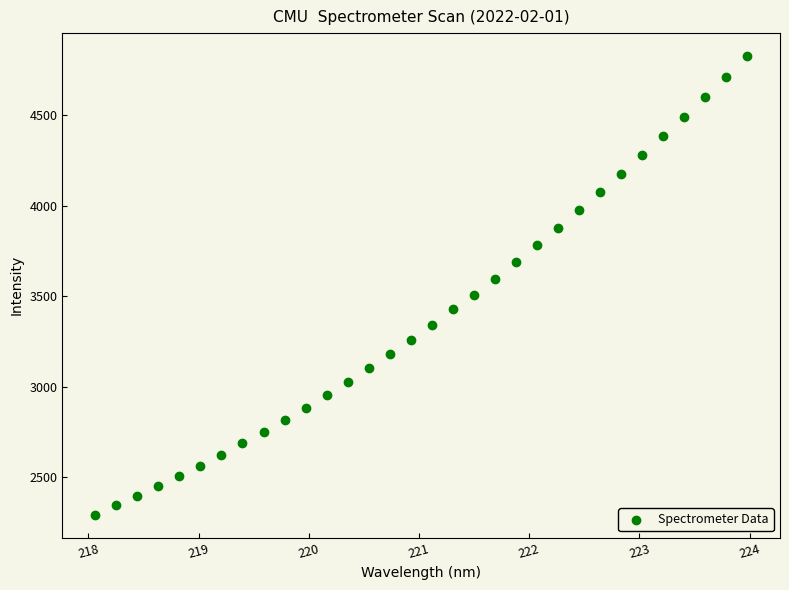

What is the range of X values (max minus min)?

5.9